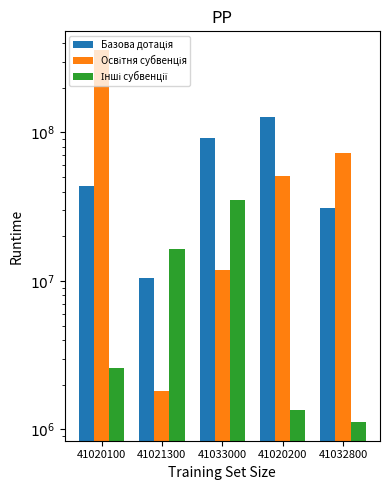

What is the maximum value for Базова дотація?

126960800